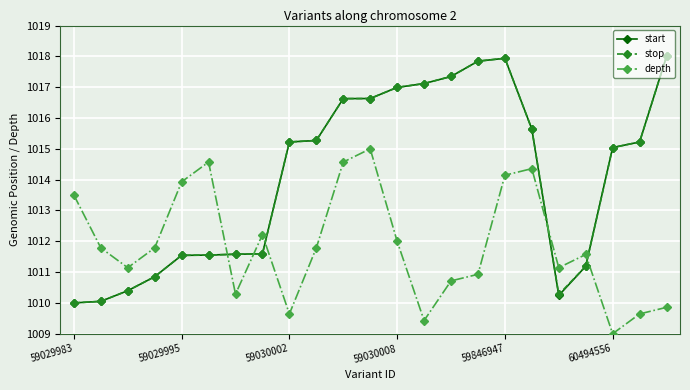

What is the highest value of the stop series?

1018.0